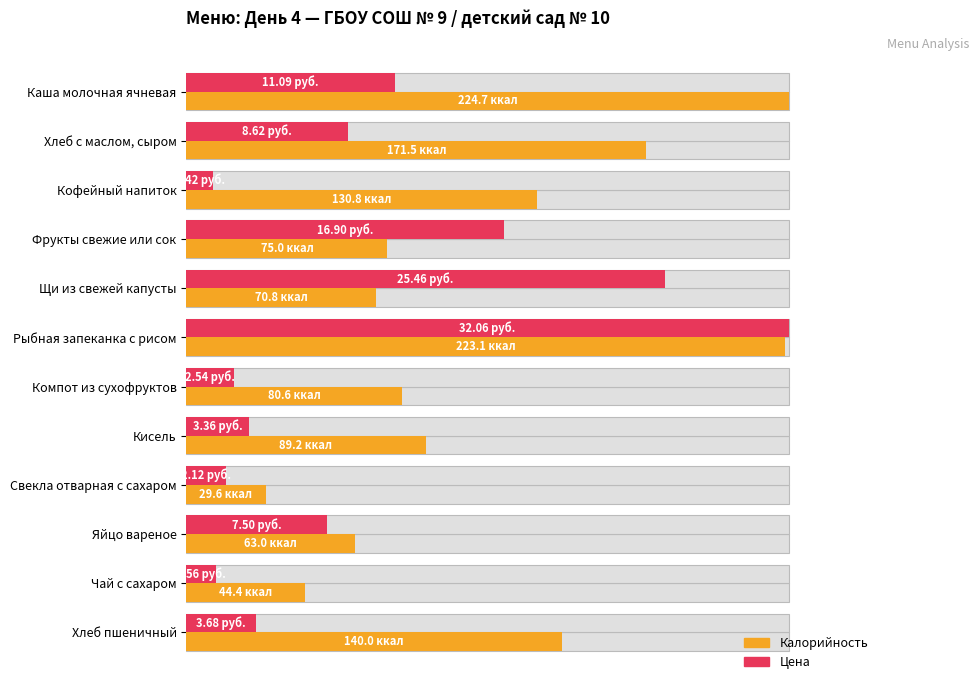

Which series changed the most between Кисель and Хлеб пшеничный?

Калорийность